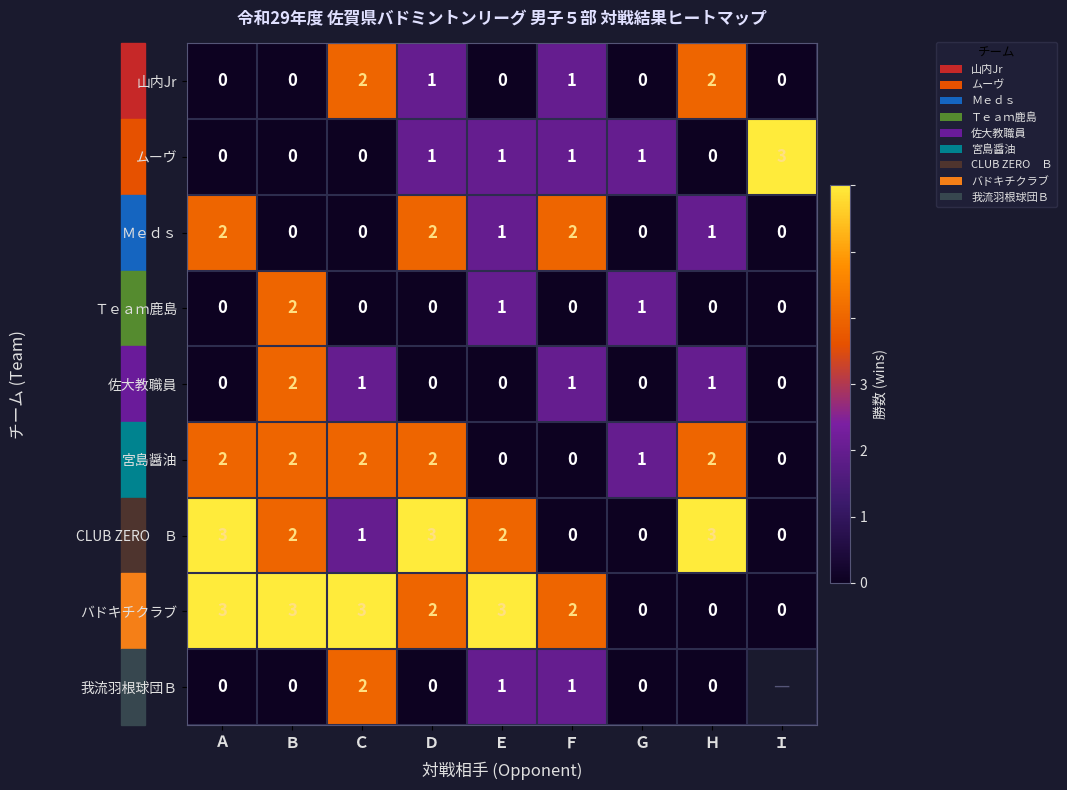

Is it true that 佐大教職員 equals 2 at Ｆ?

False